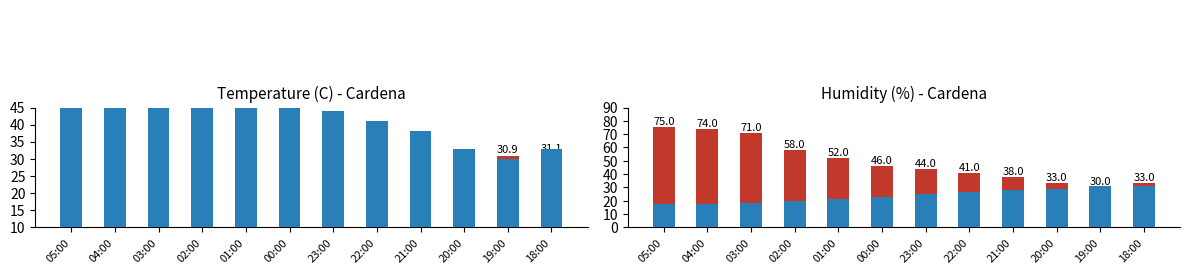

What is the label of the 11th bar from the right?

04:00